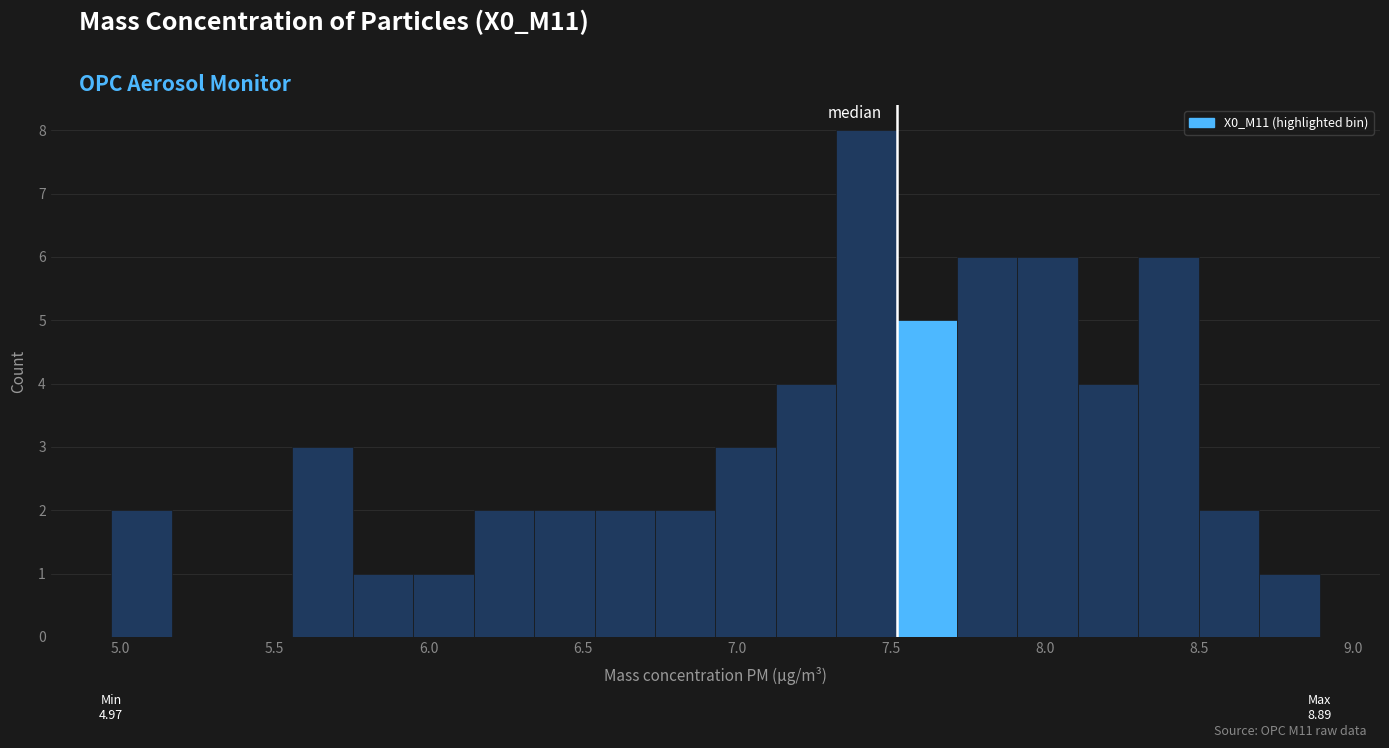

Around what value on the x-axis is the tallest bar? Give the approximate position of its centre, as read against the axis.

7.40